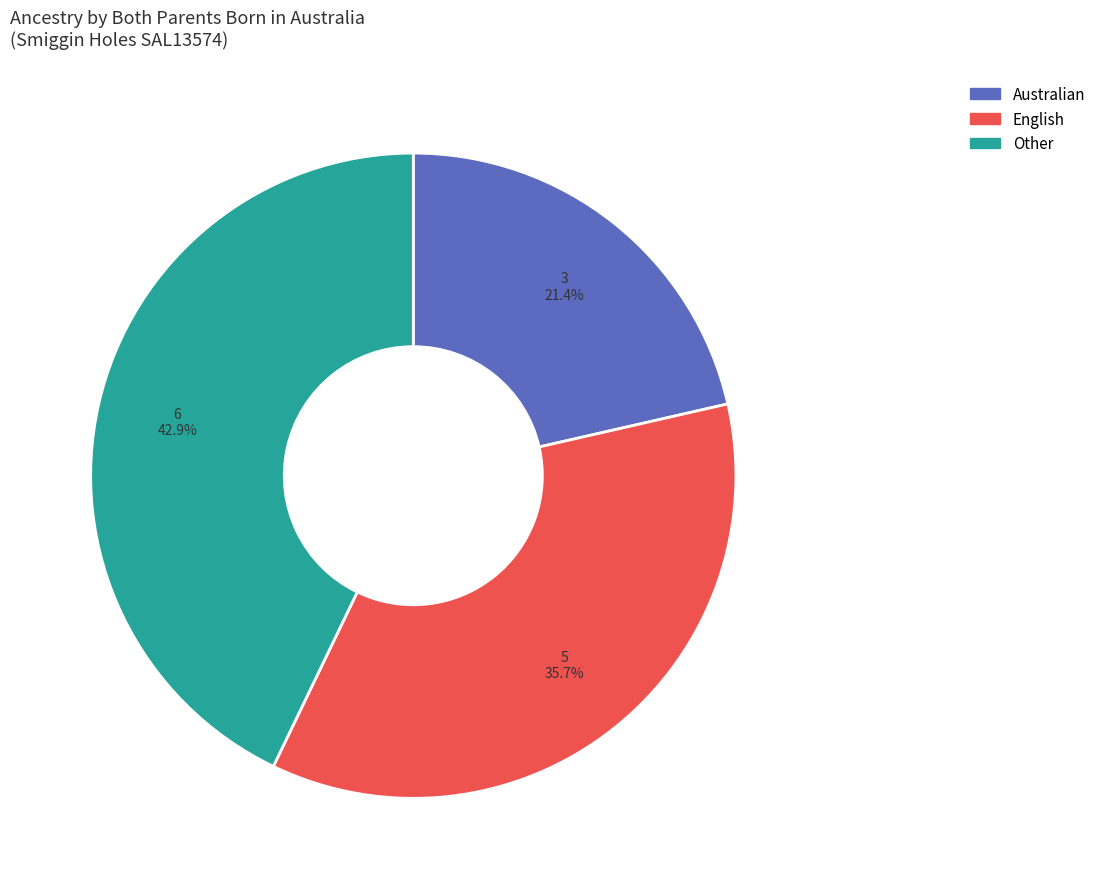

How many segments does this pie chart have?

3